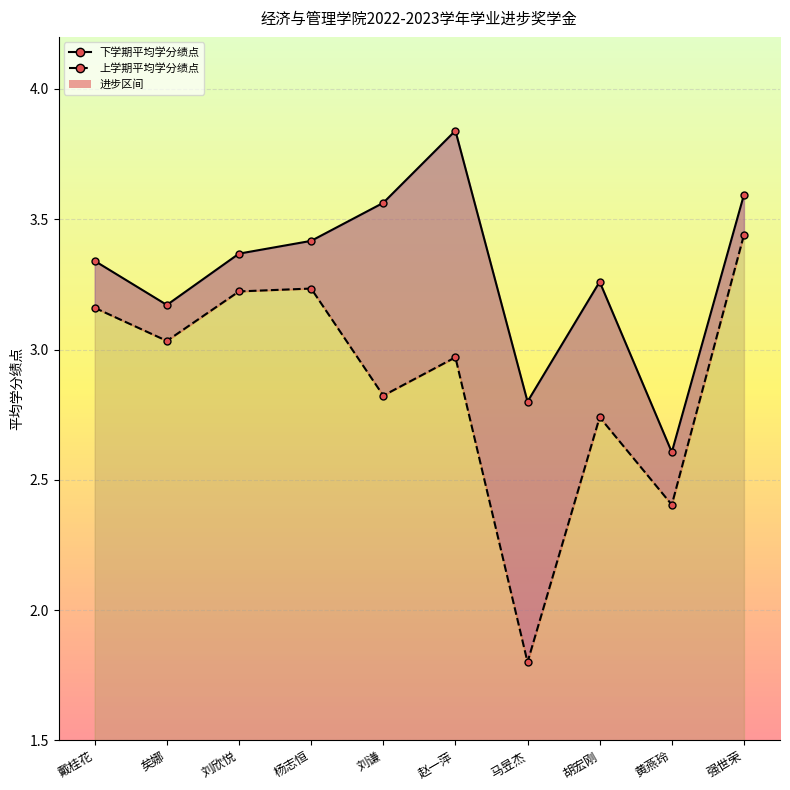

List the labels in order of 上学期平均学分绩点 value, smallest first.

马昱杰, 黄燕玲, 胡宏刚, 刘谦, 赵一萍, 矣娜, 戴桂花, 刘欣悦, 杨志恒, 强世荣